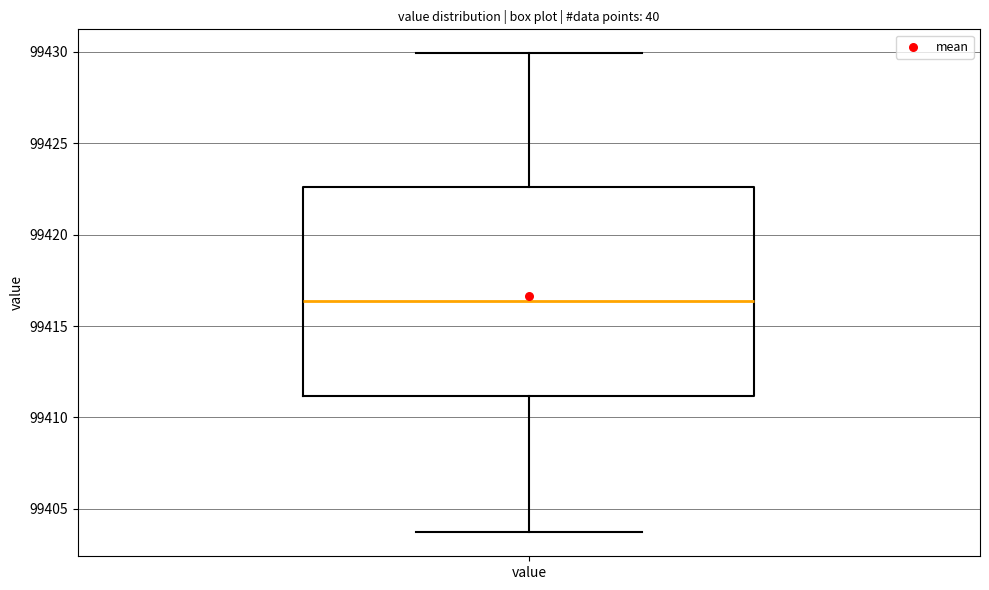

Read this box plot against the y-axis: the position of the median line, the range covered by the box, and the ends of both whiskers. The values are not printed on the chart, so give them approximately, as read against the axis.

median 99416.5, box 99411.0 to 99422.5, whiskers 99403.5 to 99430.0